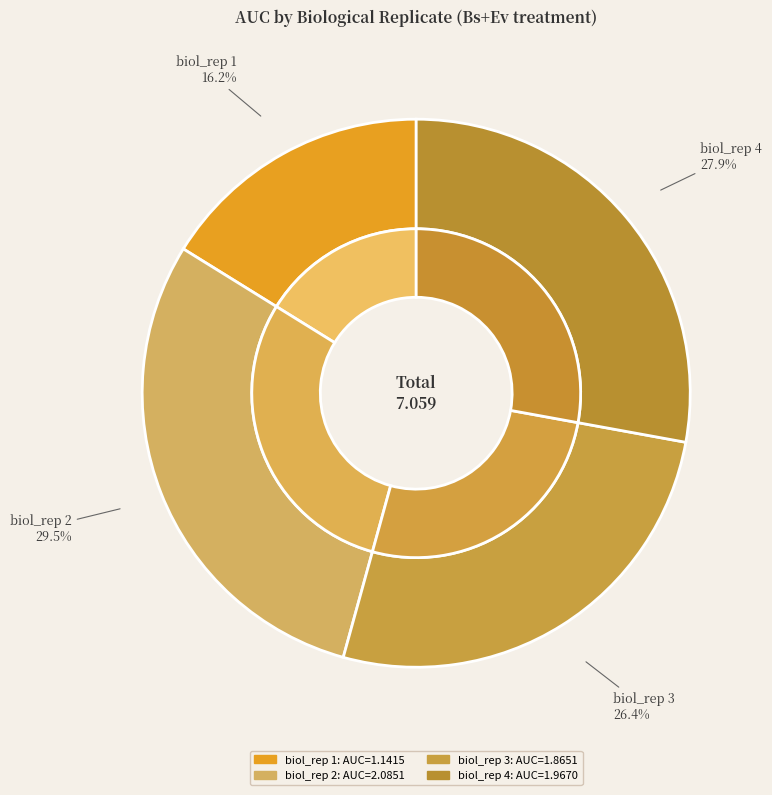

Which category has the smallest portion of the pie?

biol_rep 1